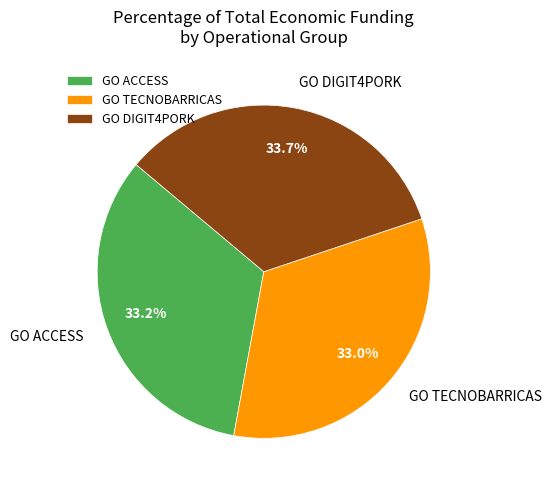

What percentage do GO DIGIT4PORK and GO TECNOBARRICAS together represent?

66.8%